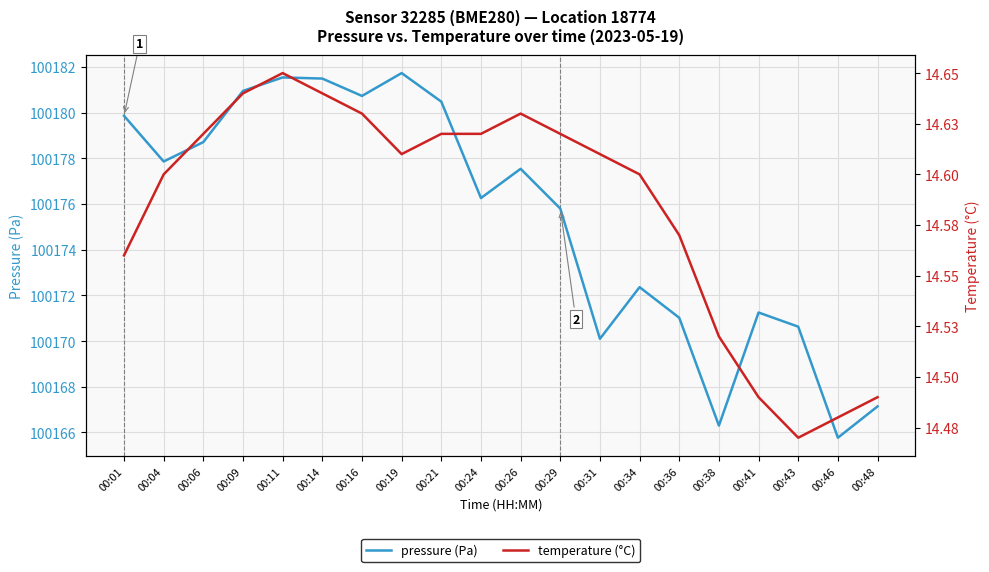

In temperature (°C), how many points are lower than both neighbors (excluding endpoints)?

2